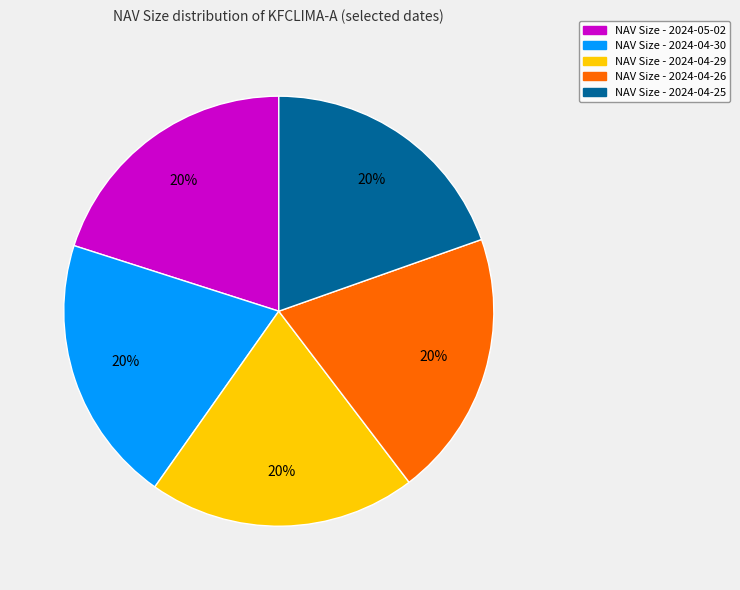

Does any single category account for the majority?

No